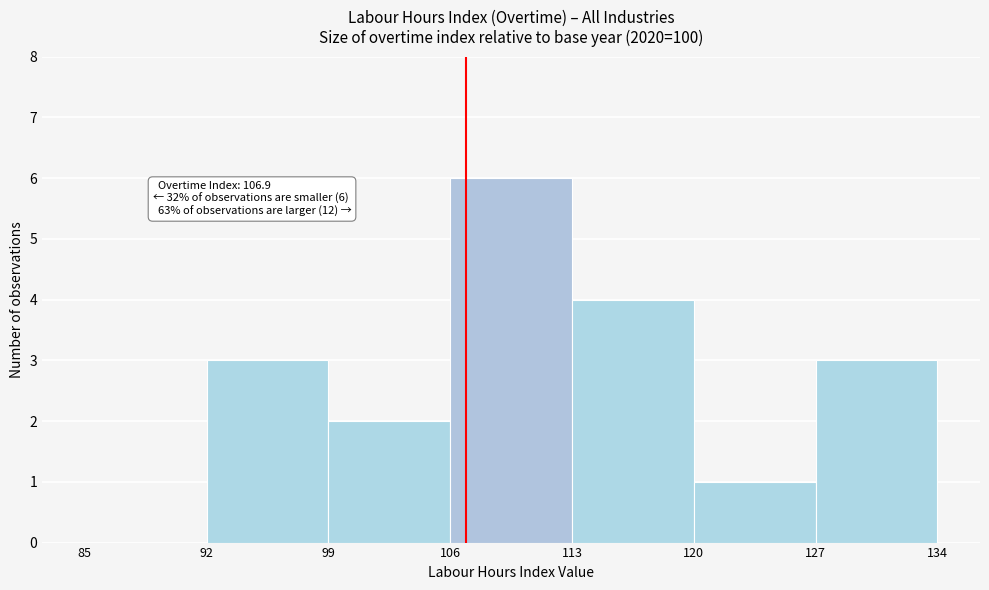

Which range on the x-axis has the tallest bar?

106 to 113